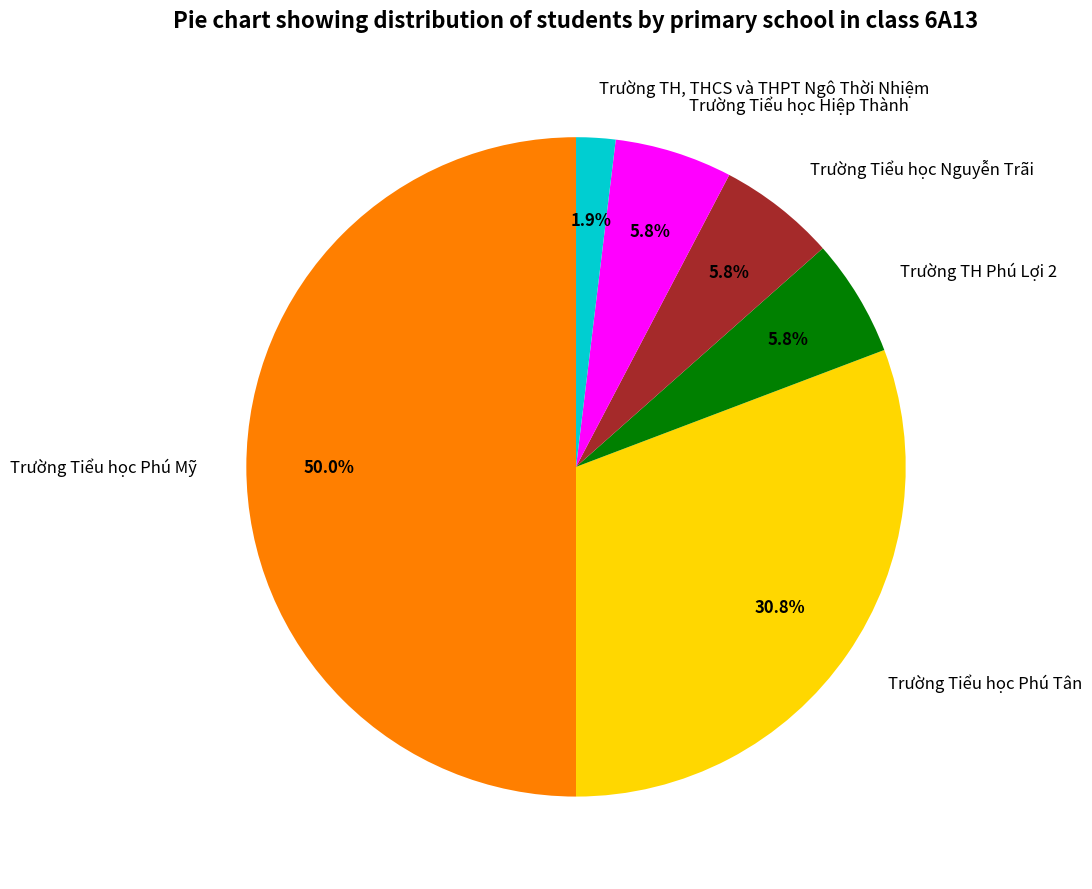

Which has a higher value, Trường Tiểu học Phú Mỹ or Trường Tiểu học Hiệp Thành?

Trường Tiểu học Phú Mỹ